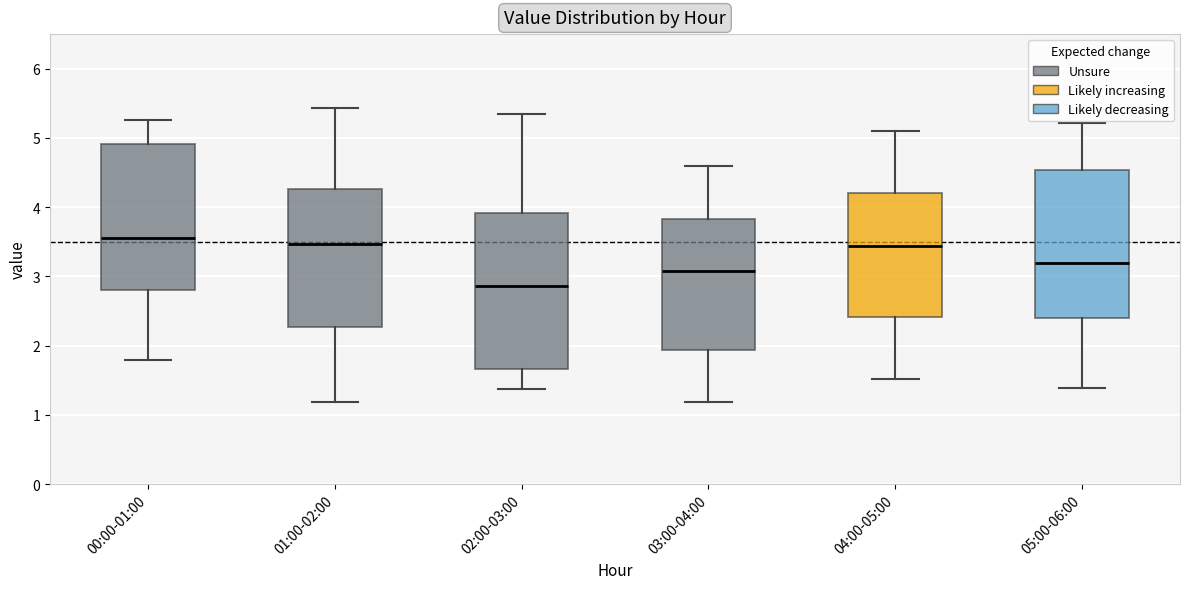

Reading left to right, transcribe this box plot: for each box, give where its median line is, the range the box spans, and where its two whiskers end, as read against the y-axis. The values are not printed on the chart, so give them approximately, as read against the axis.

00:00-01:00: median 3.6, box 2.8 to 4.9, whiskers 1.8 to 5.3
01:00-02:00: median 3.5, box 2.3 to 4.3, whiskers 1.2 to 5.4
02:00-03:00: median 2.9, box 1.7 to 3.9, whiskers 1.4 to 5.3
03:00-04:00: median 3.1, box 1.9 to 3.8, whiskers 1.2 to 4.6
04:00-05:00: median 3.4, box 2.4 to 4.2, whiskers 1.5 to 5.1
05:00-06:00: median 3.2, box 2.4 to 4.5, whiskers 1.4 to 5.2